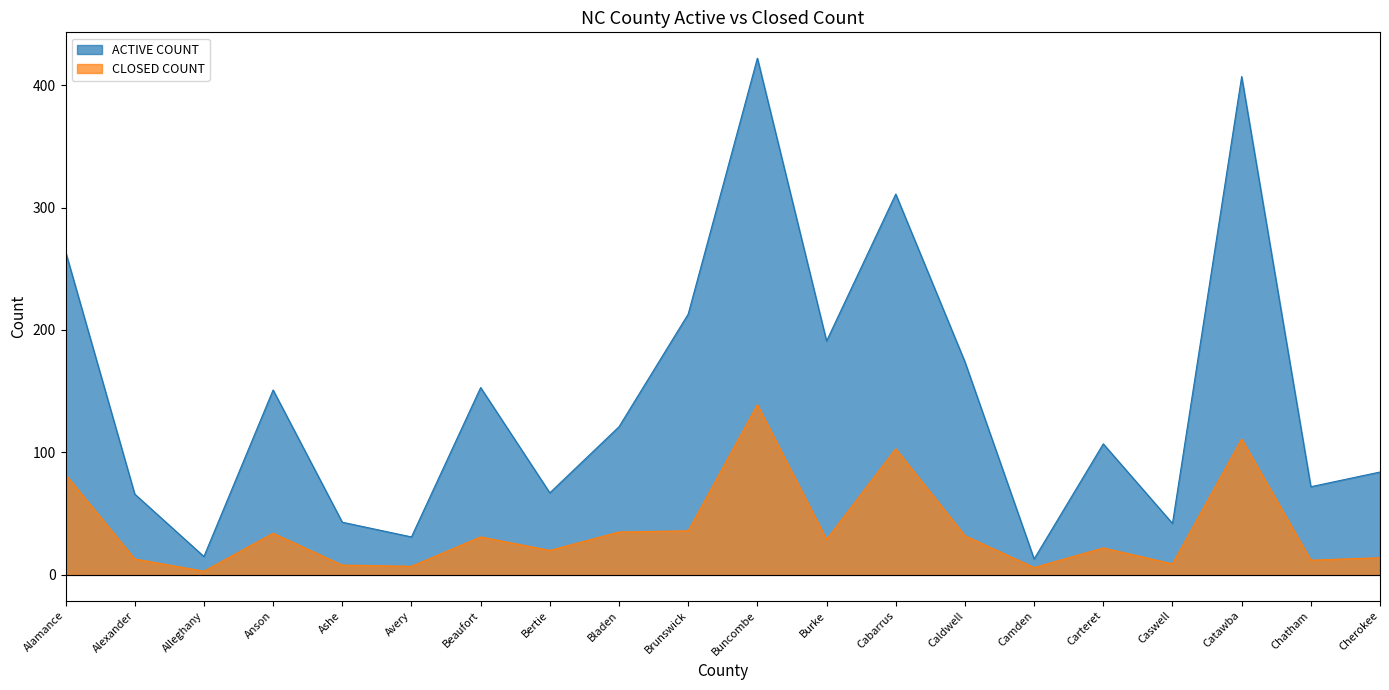

List the series in order of their overall mean, highest first.

ACTIVE COUNT, CLOSED COUNT